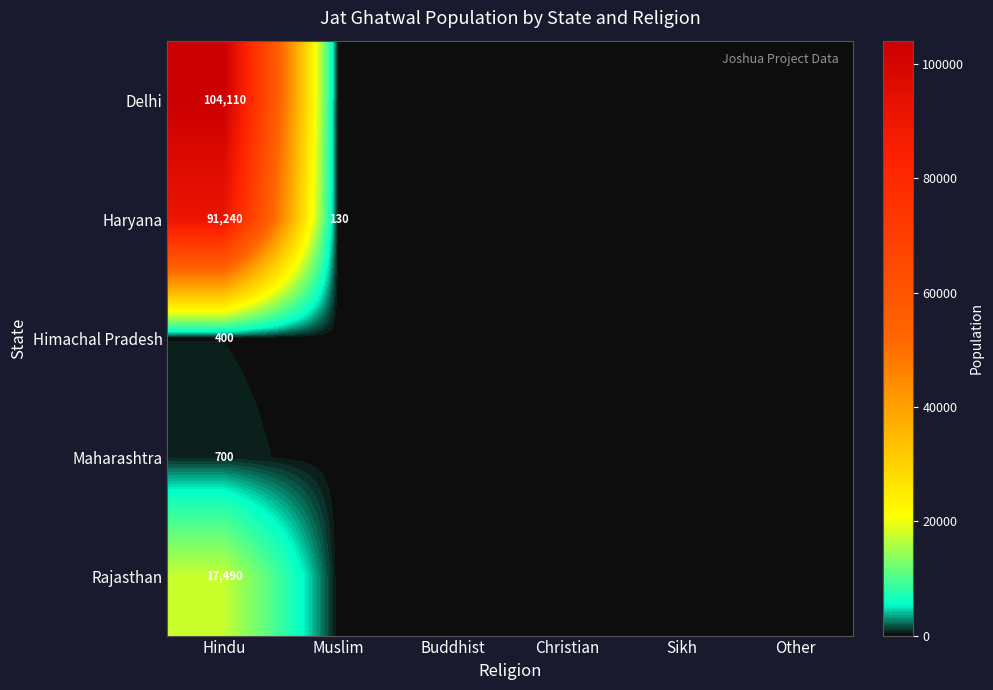

The Rajasthan series shows 17490 at Hindu. True or false?

True